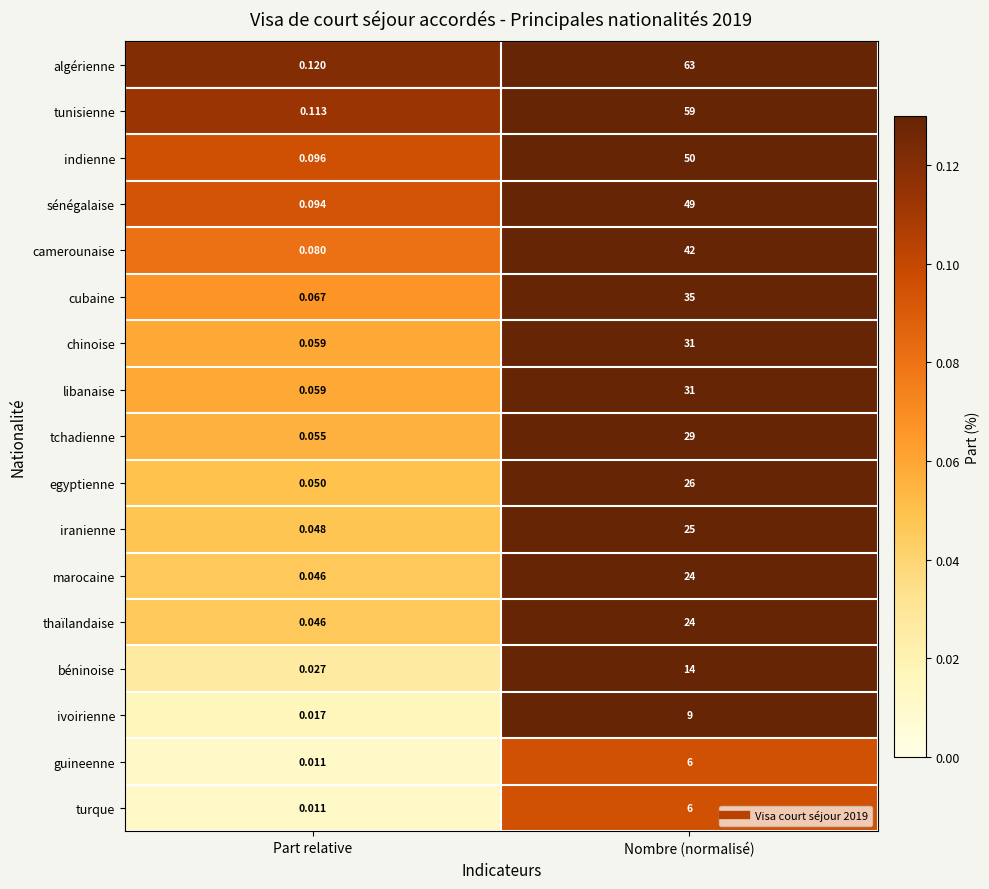

Count the number of categories in the chart.

2